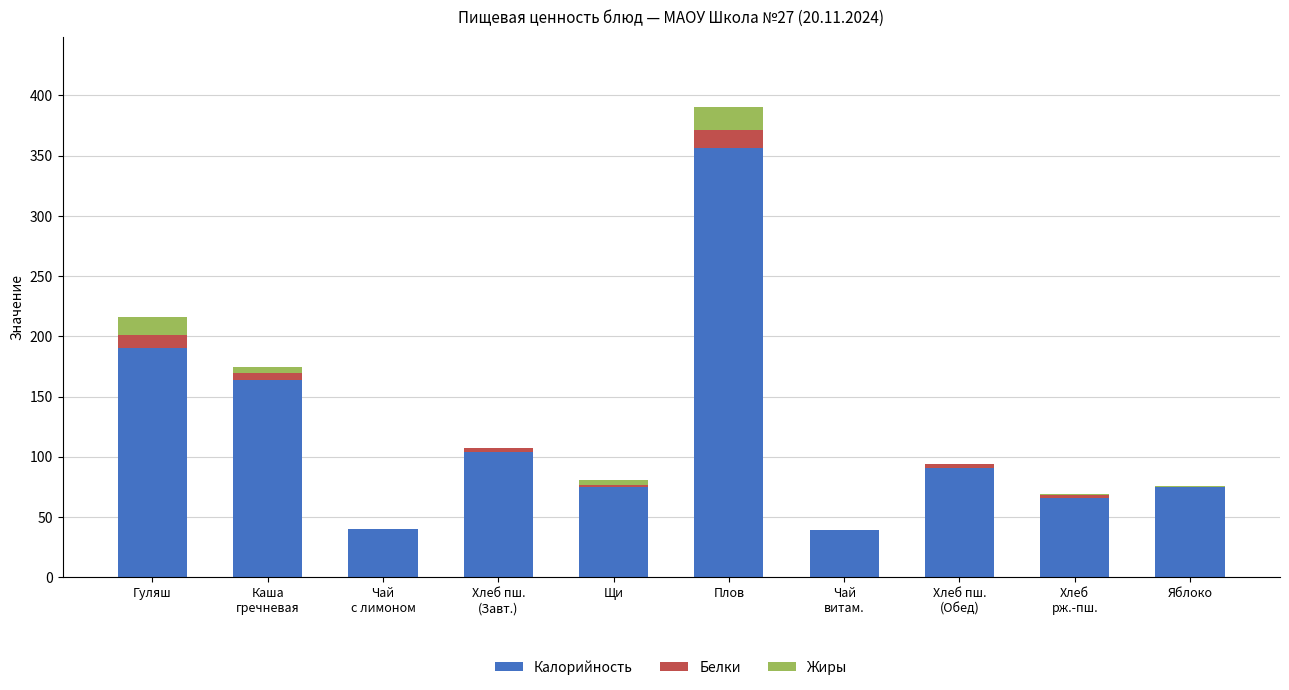

Which category has the highest value in the Калорийность series?

Плов